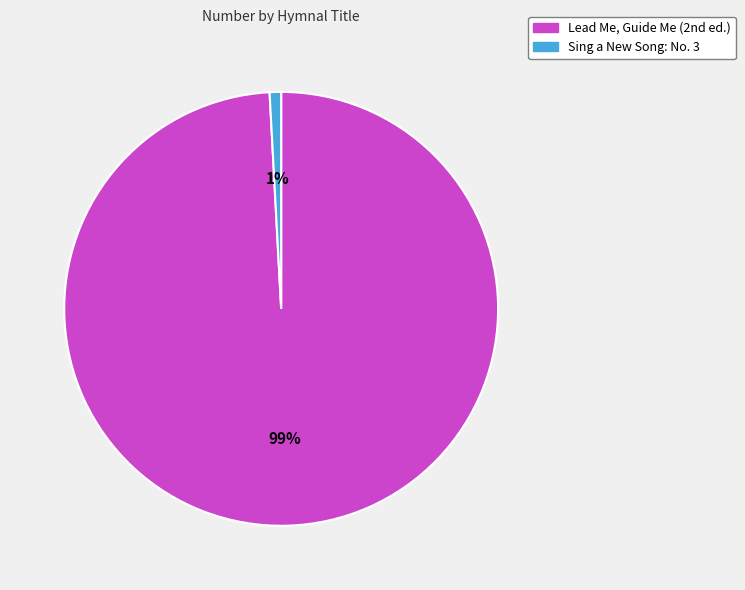

Which slice is the smallest?

Sing a New Song: No. 3